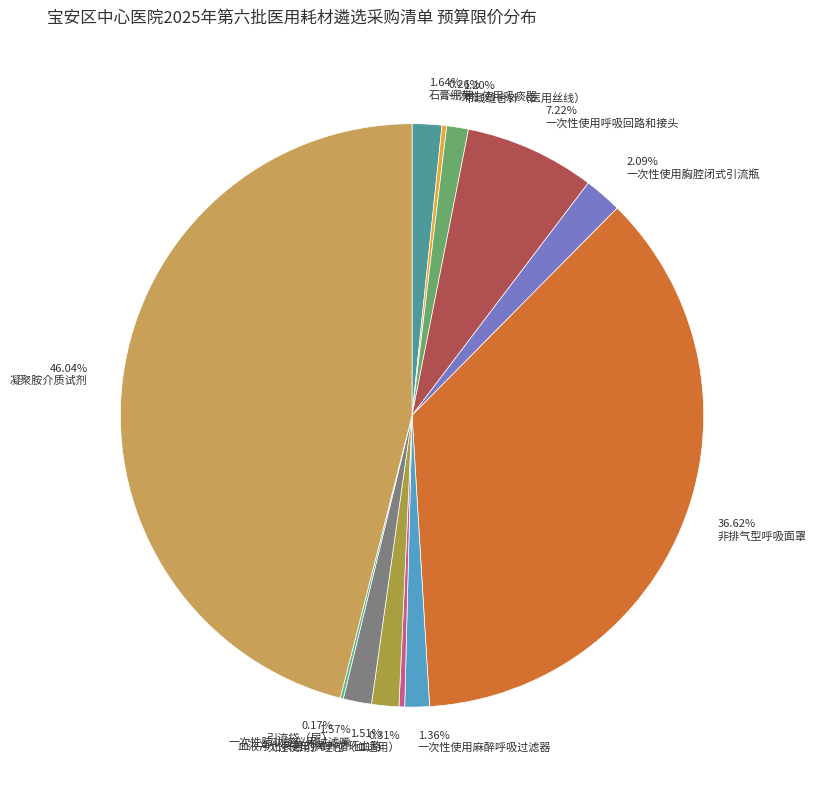

What is the largest slice in the pie chart?

凝聚胺介质试剂